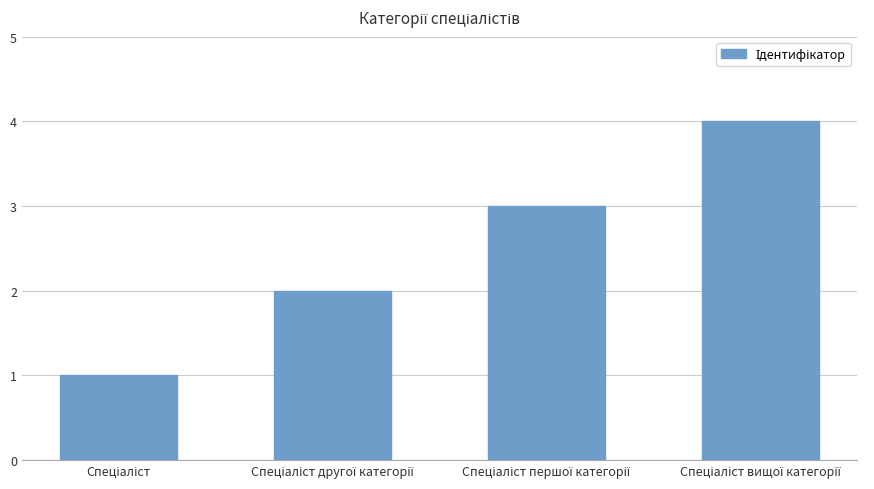

How many categories are shown in the chart?

4